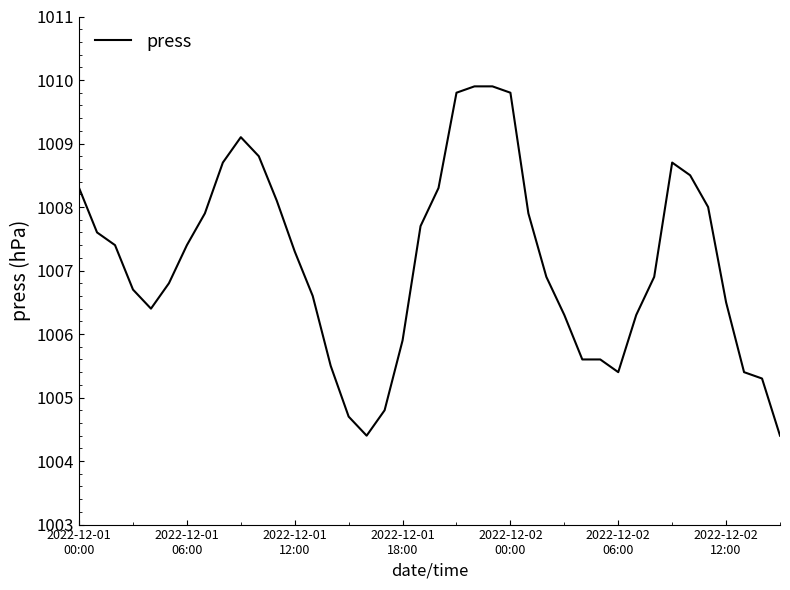

What is the difference between the maximum and minimum values?

5.5